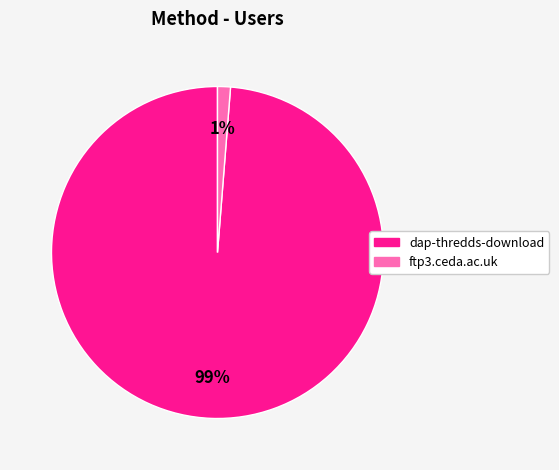

Which has a higher value, ftp3.ceda.ac.uk or dap-thredds-download?

dap-thredds-download